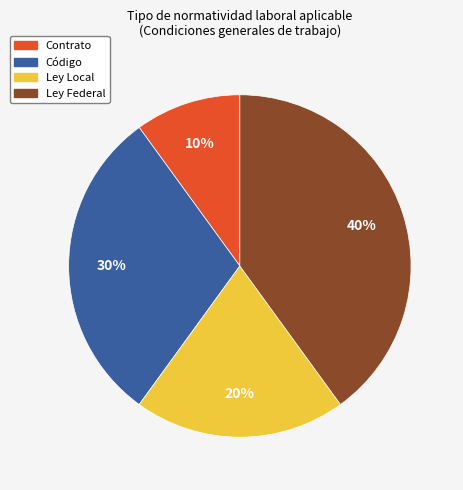

To the nearest percent, what percentage of the pie is Ley Local?

20%